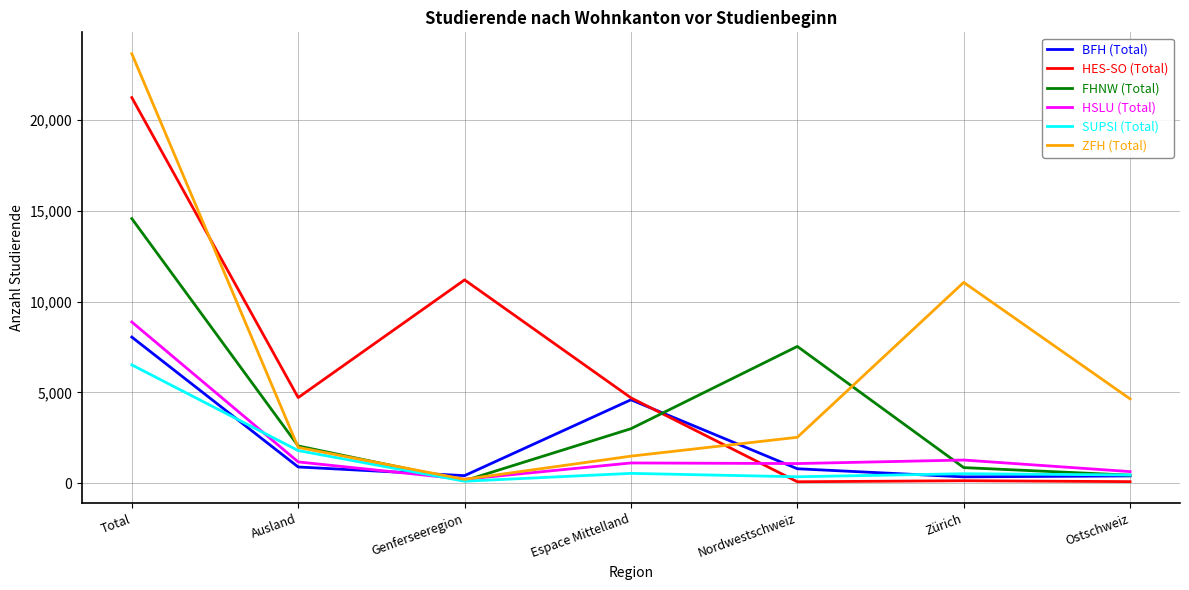

What is the spread (max minus min) of values at Ostschweiz?

4555